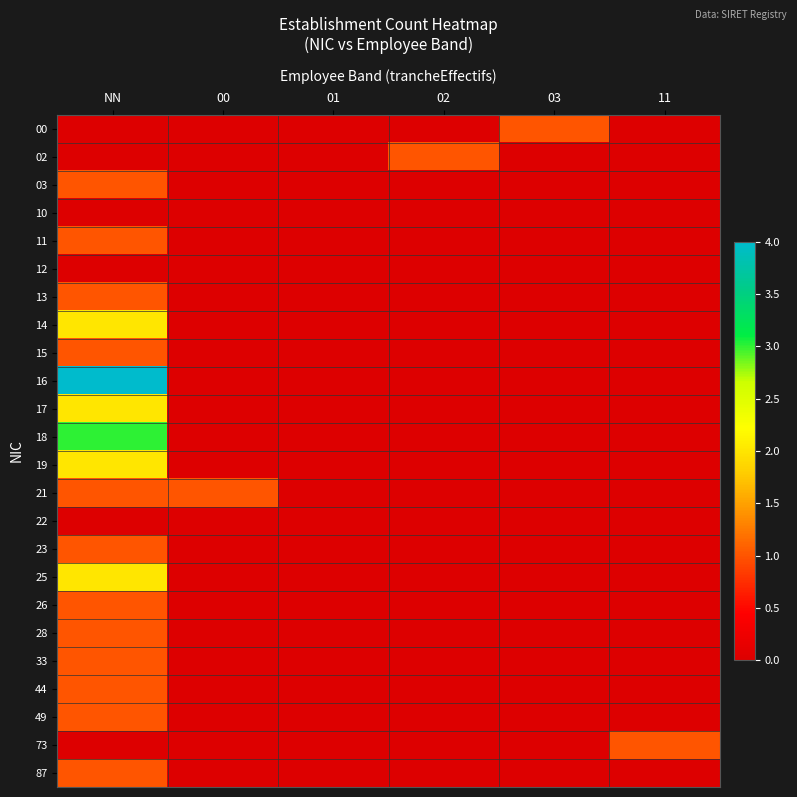

What is the total value across all series at 11?

1